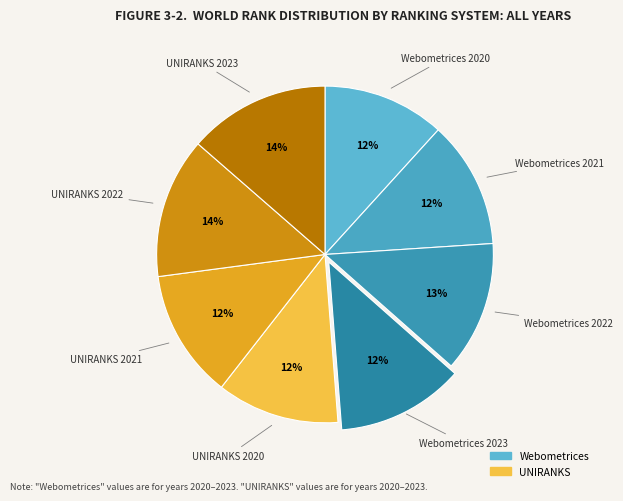

Which has a higher value, UNIRANKS 2020 or UNIRANKS 2022?

UNIRANKS 2022